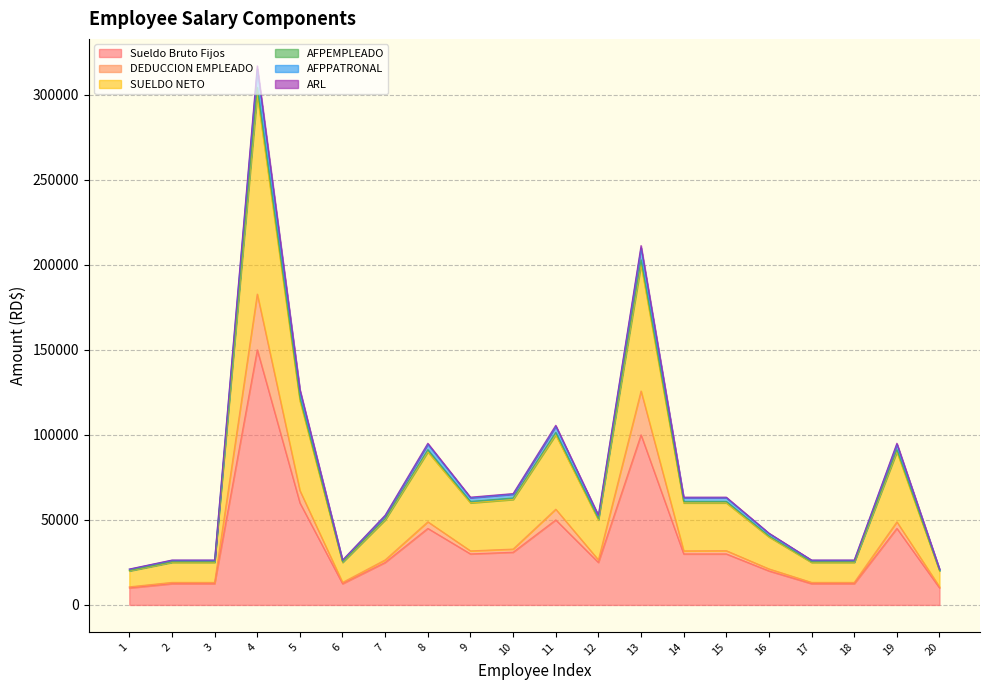

How many lines are shown in the chart?

6